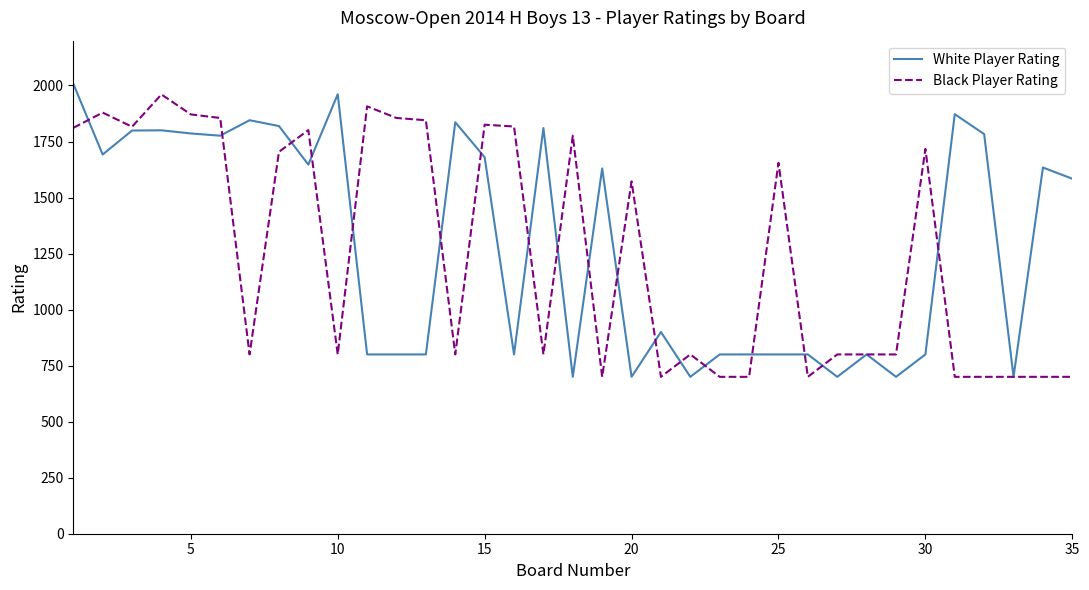

What are all the series names shown in the legend?

White Player Rating, Black Player Rating